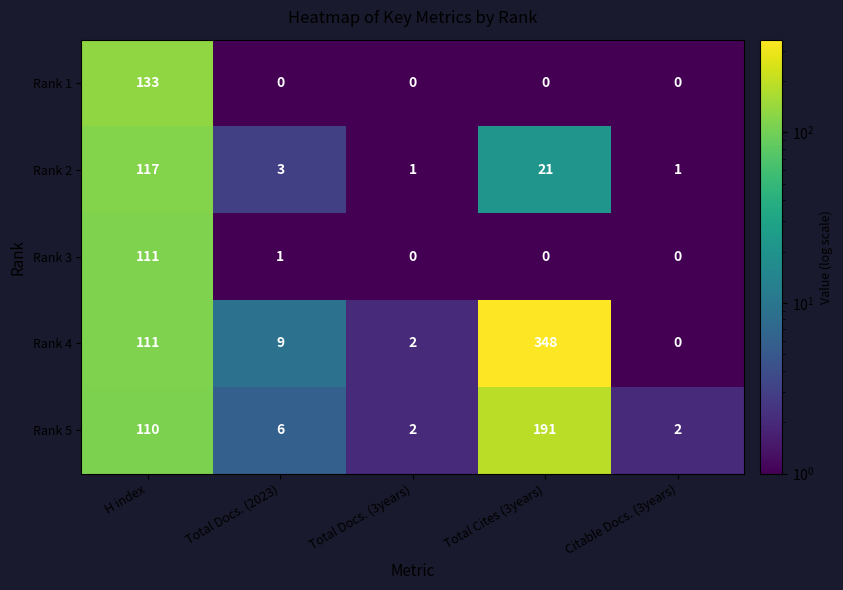

What is the difference between the second highest and minimum values in the Rank 4 series?

111